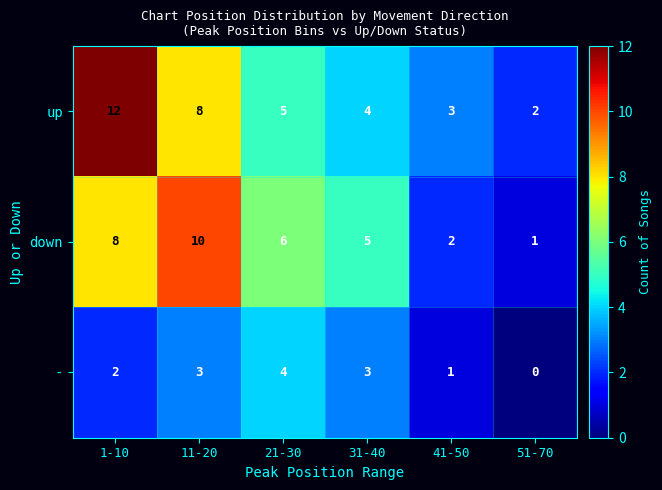

How many values in the down series are below 6?

3